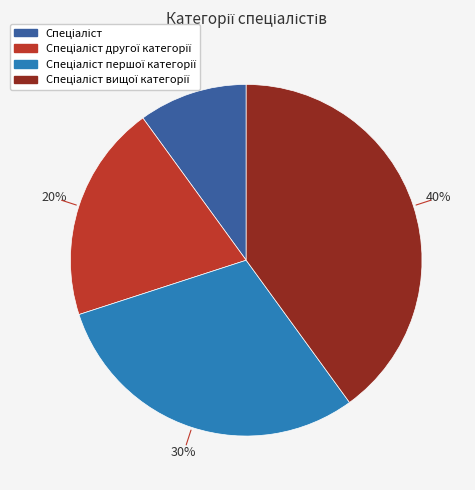

Is there any slice that represents more than half of the pie?

No